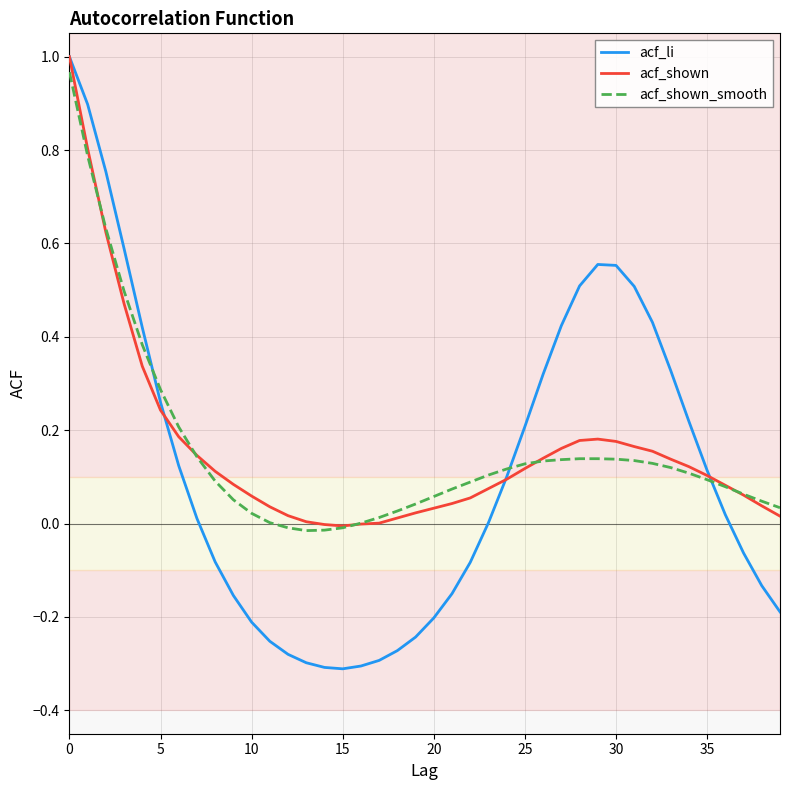

Which series has the widest spread of values?

acf_li